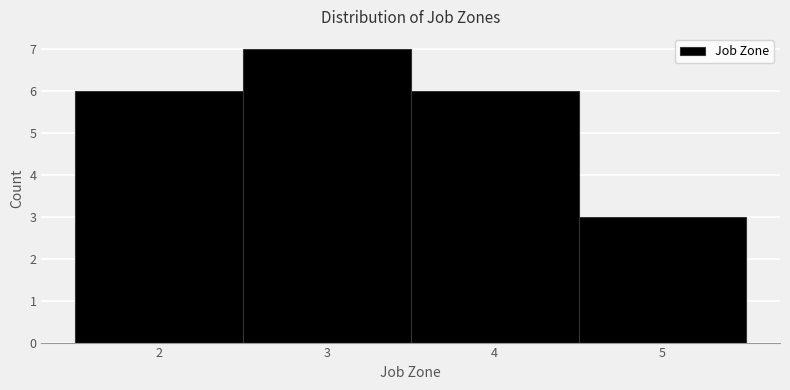

Reading left to right, transcribe this chart: for each bar, give the range it covers on the x-axis and its height. The values are not printed on the chart, so give them approximately, as read against the axis.

1.5 to 2.5: 6
2.5 to 3.5: 7
3.5 to 4.5: 6
4.5 to 5.5: 3